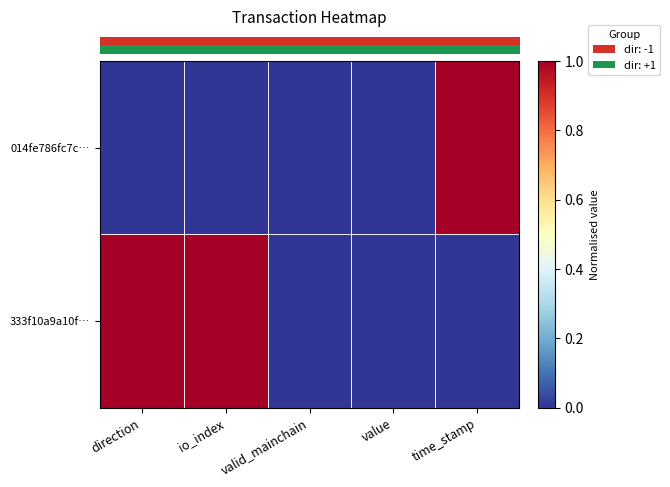

Count the number of categories in the chart.

5